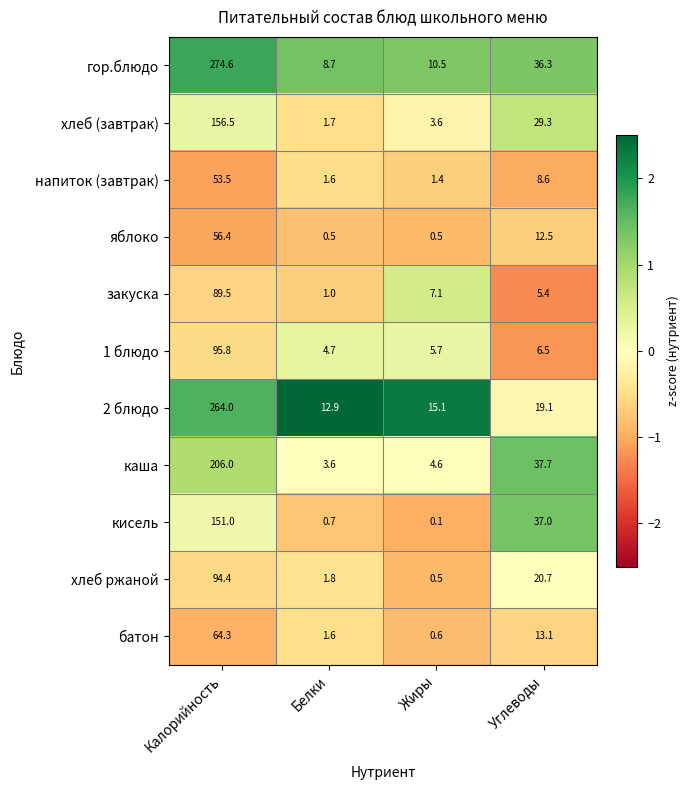

Rank the series by their maximum value, from lowest to highest.

напиток (завтрак), яблоко, батон, закуска, хлеб ржаной, 1 блюдо, кисель, хлеб (завтрак), каша, 2 блюдо, гор.блюдо